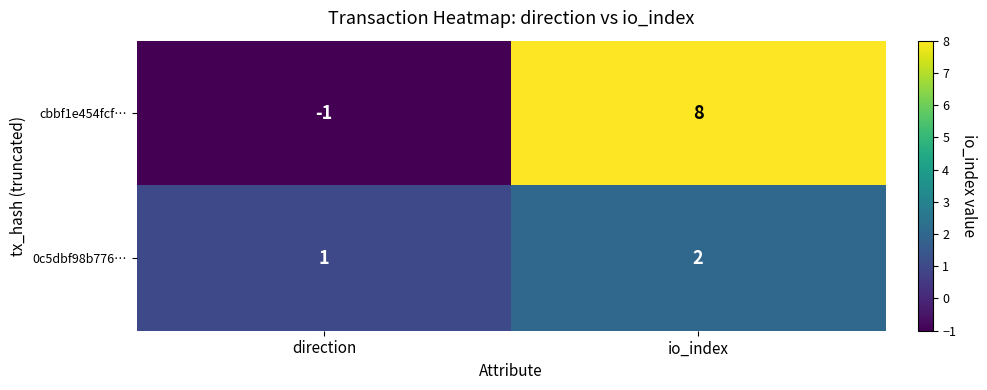

Count the number of categories in the chart.

2